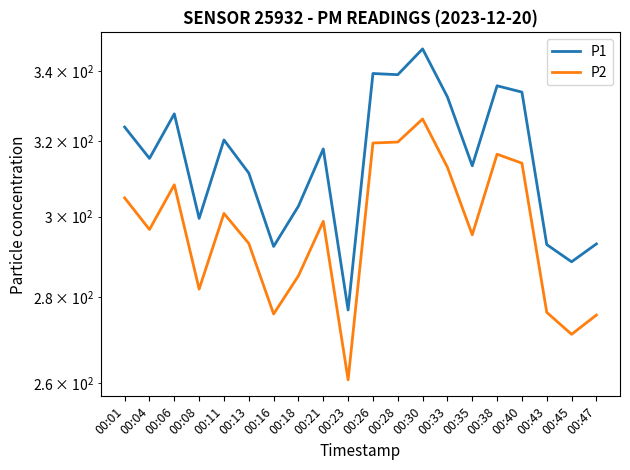

Is it true that P1 equals 320.4 at 00:11?

True